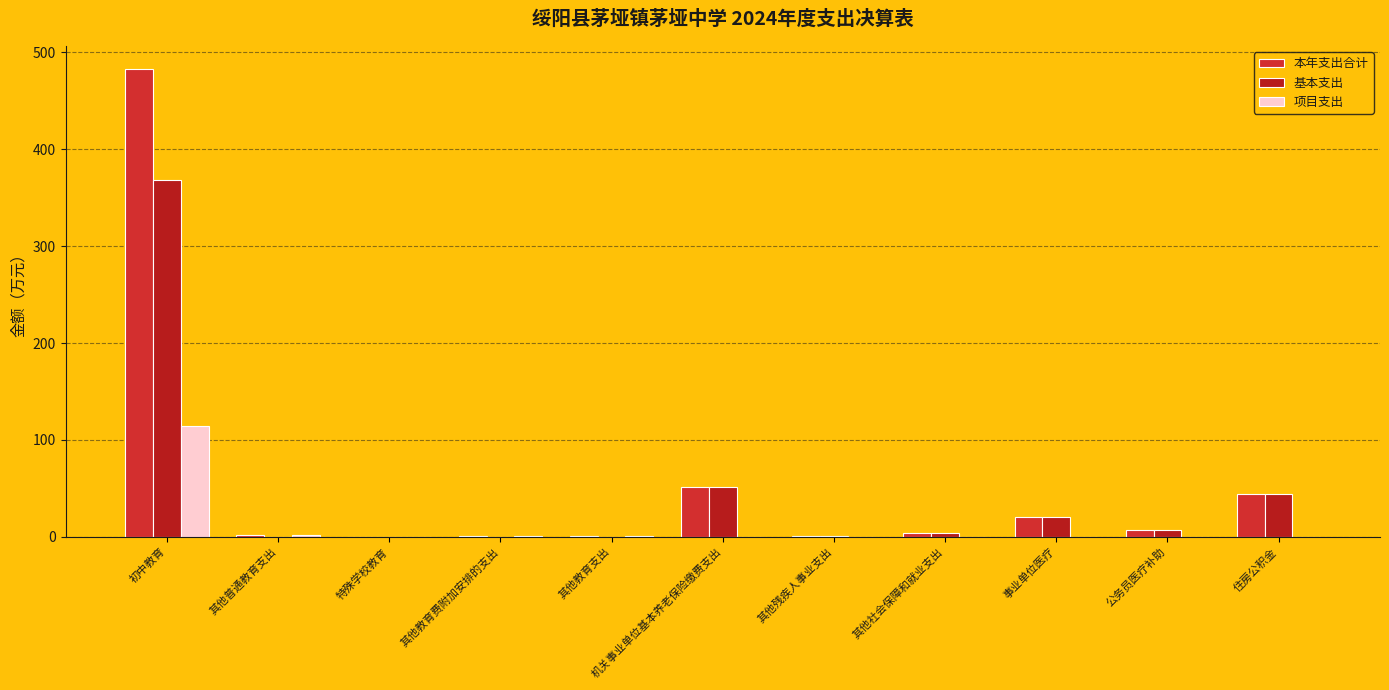

What is the label of the 6th bar from the right?

机关事业单位基本养老保险缴费支出